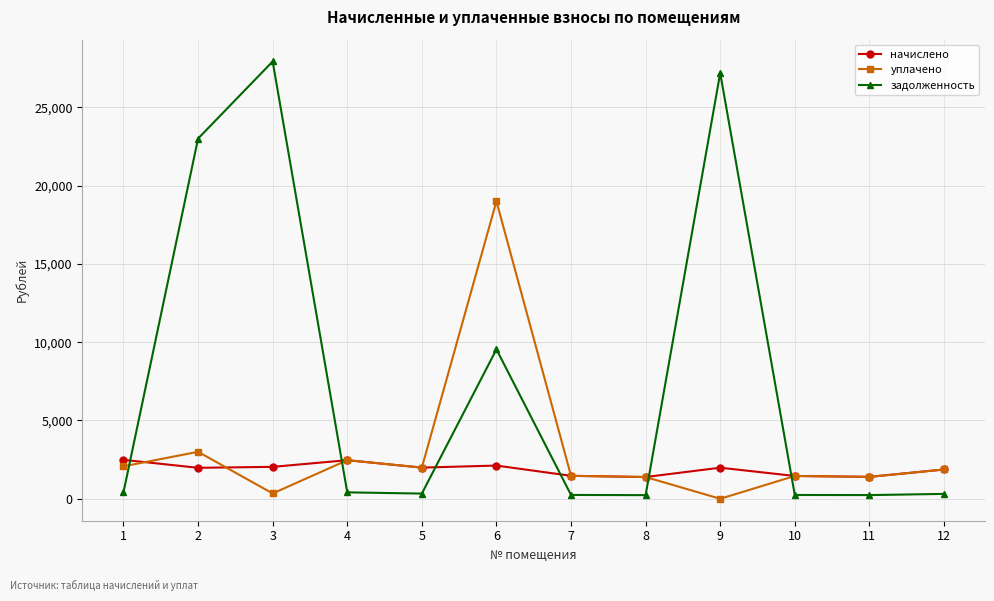

List the series in order of their overall mean, highest first.

задолженность, уплачено, начислено